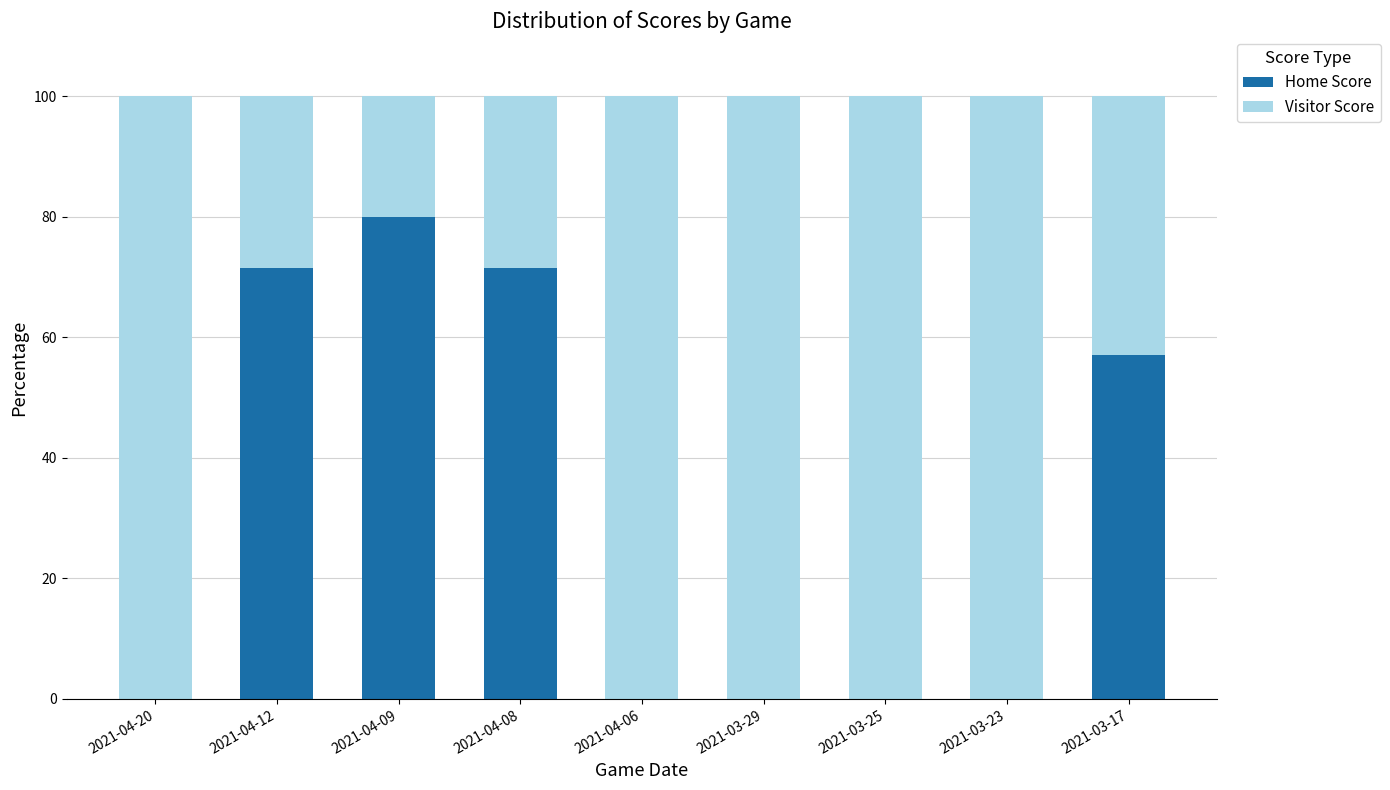

The value of Home Score at 2021-04-09 is 124.2. True or false?

False